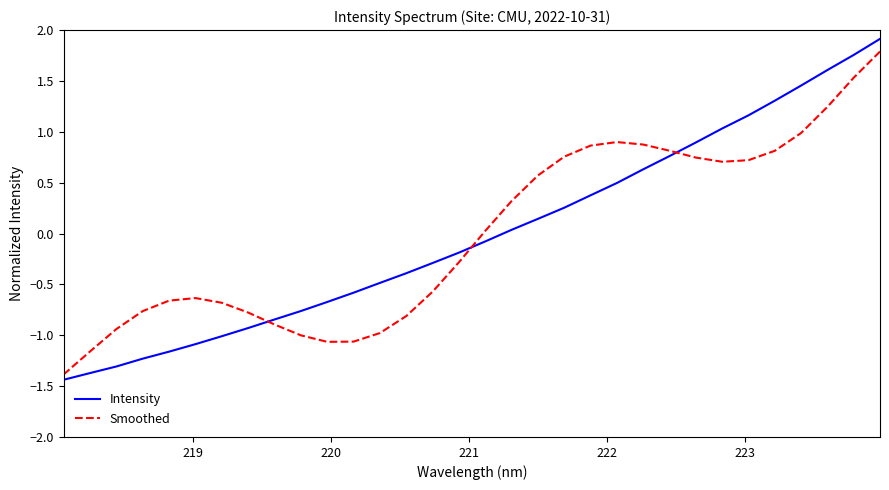

True or false: Smoothed and Intensity cross at least once.

True